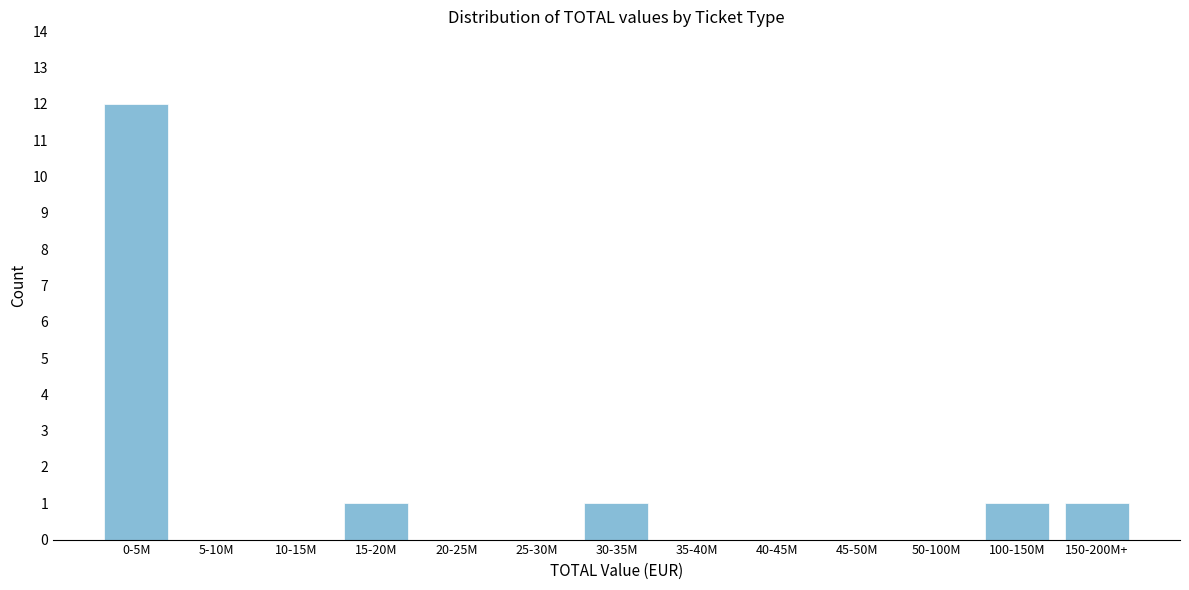

Reading left to right, extract all data points from this chart.

0-5M=12	5-10M=0	10-15M=0	15-20M=1	20-25M=0	25-30M=0	30-35M=1	35-40M=0	40-45M=0	45-50M=0	50-100M=0	100-150M=1	150-200M+=1